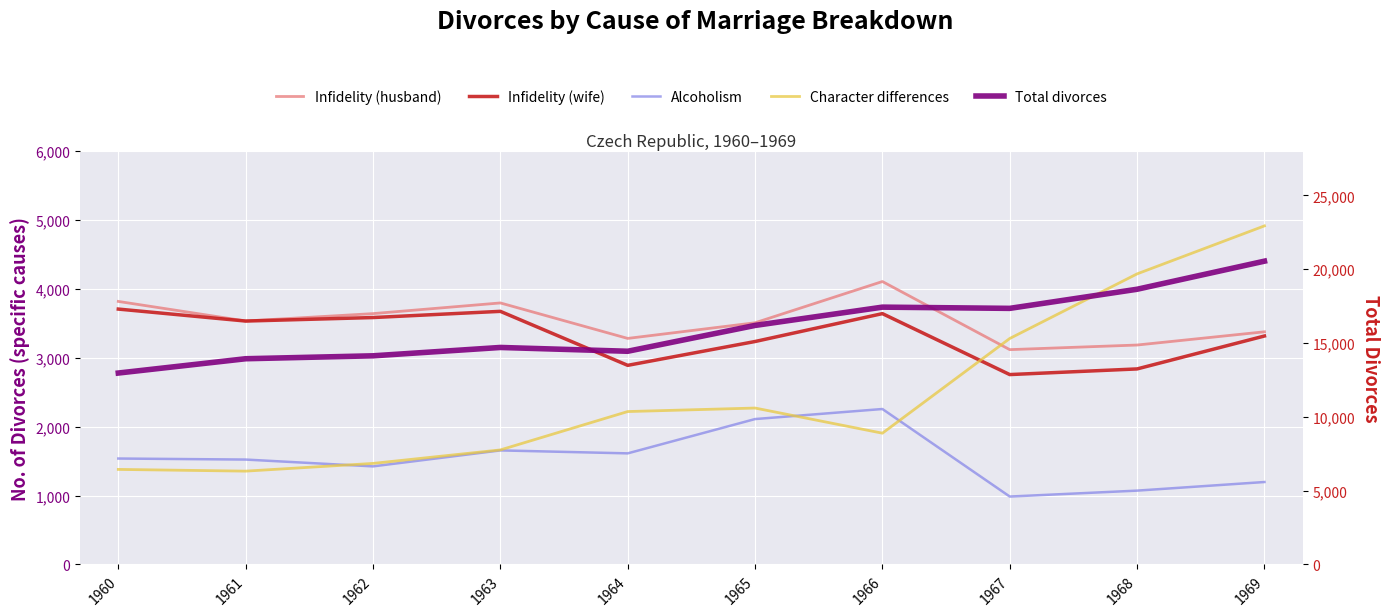

At how many categories does at least one series exceed 15718?

5